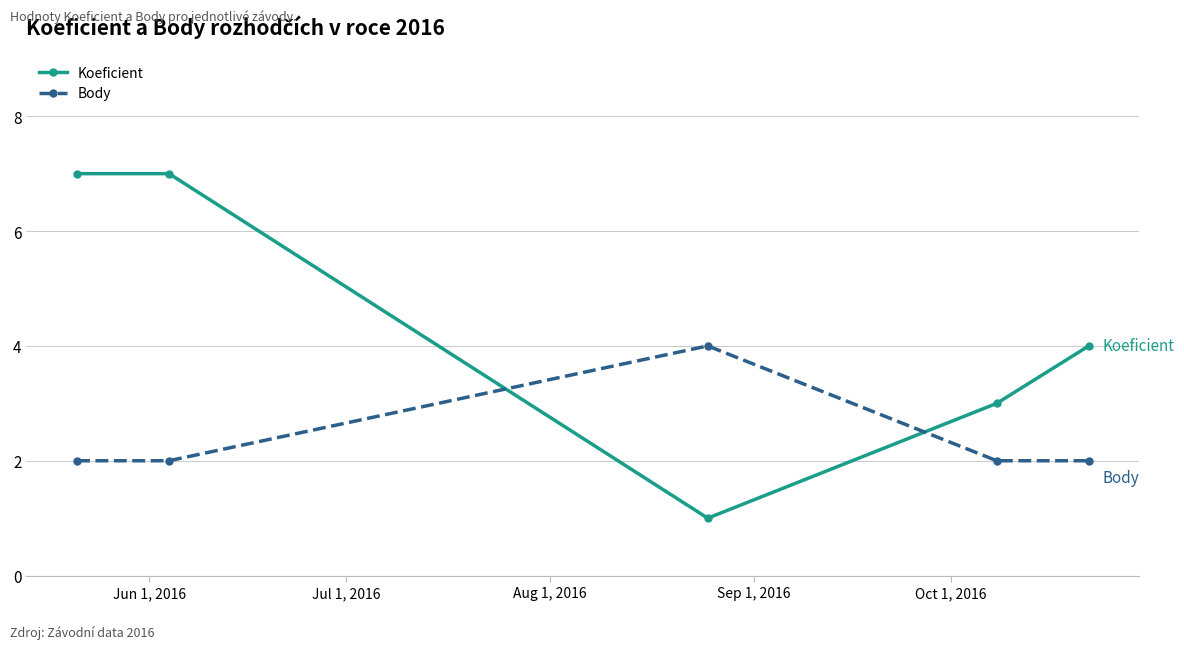

What is the minimum value shown in the chart?

1